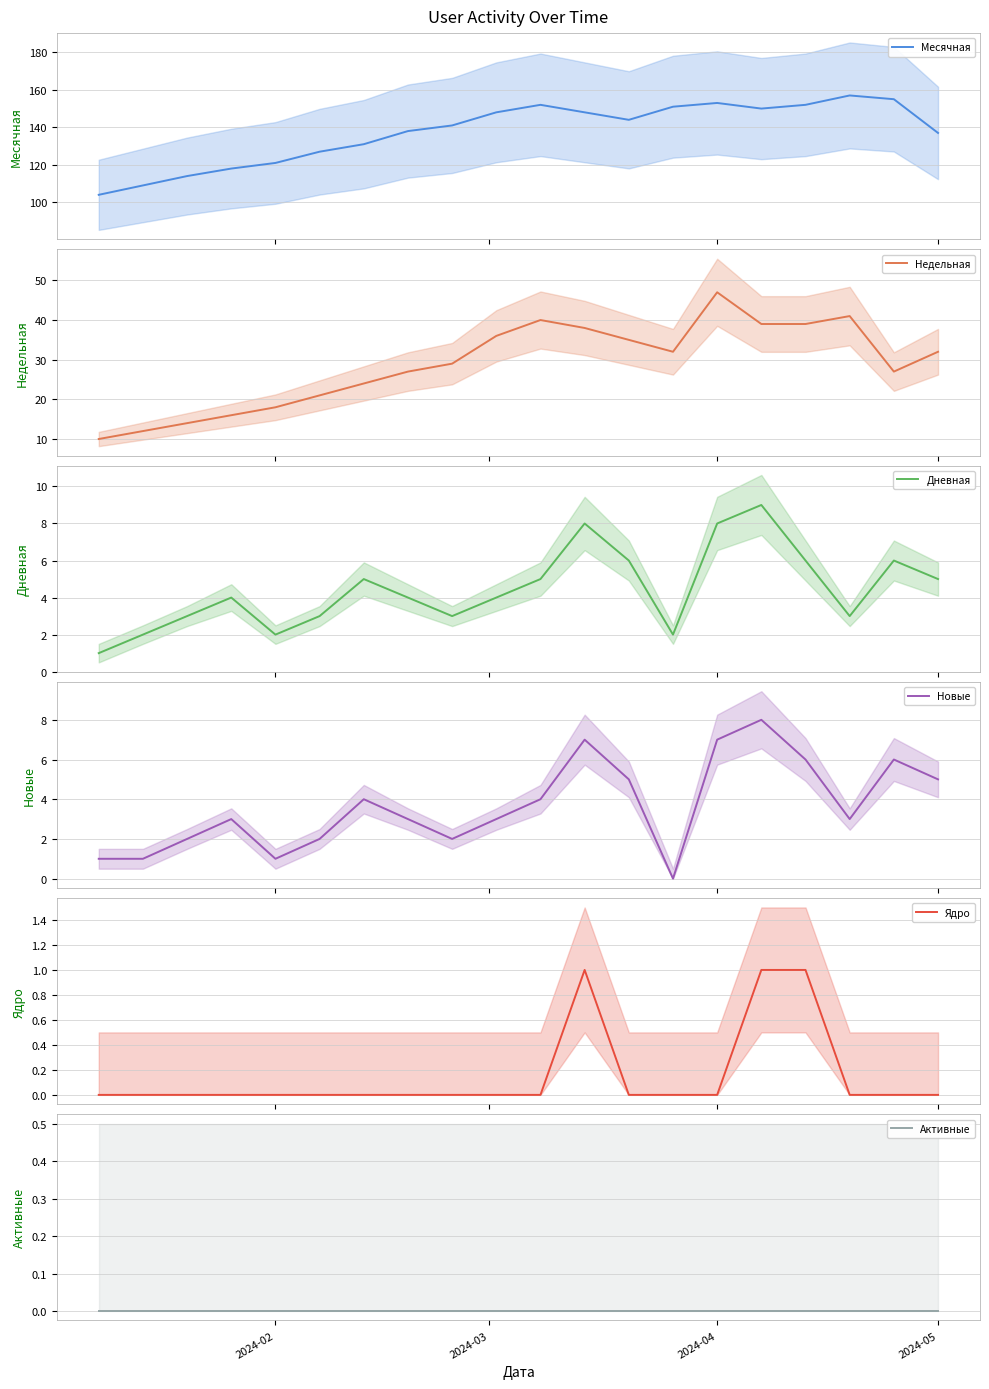

Count the Ядро values in the range 0 to 1.

20